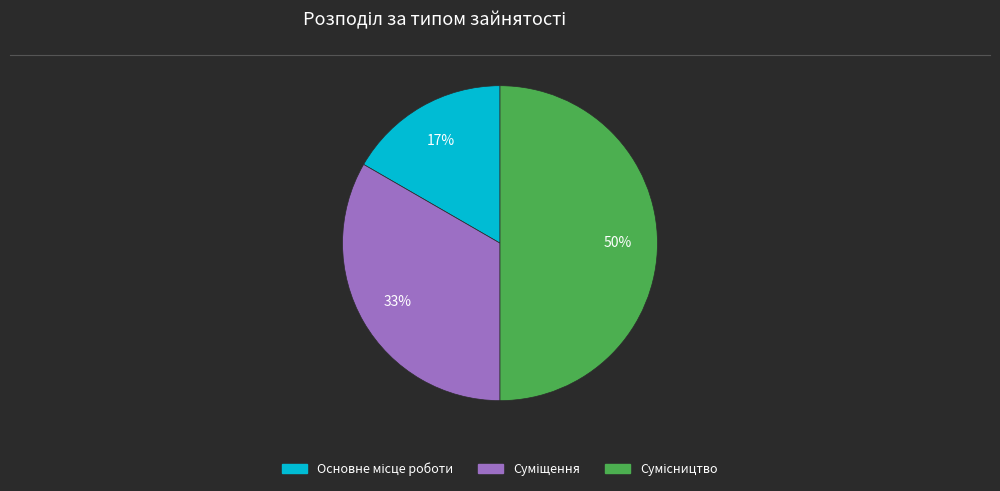

To the nearest percent, what is the average slice percentage?

33%